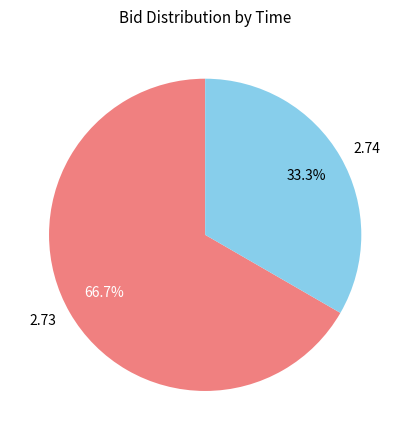

Which category has the biggest portion of the pie?

2.73